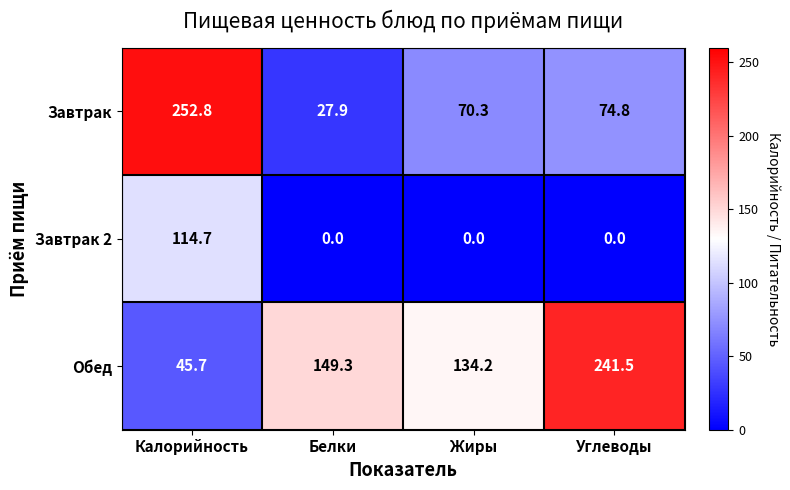

What is the spread (max minus min) of values at Белки?

149.3